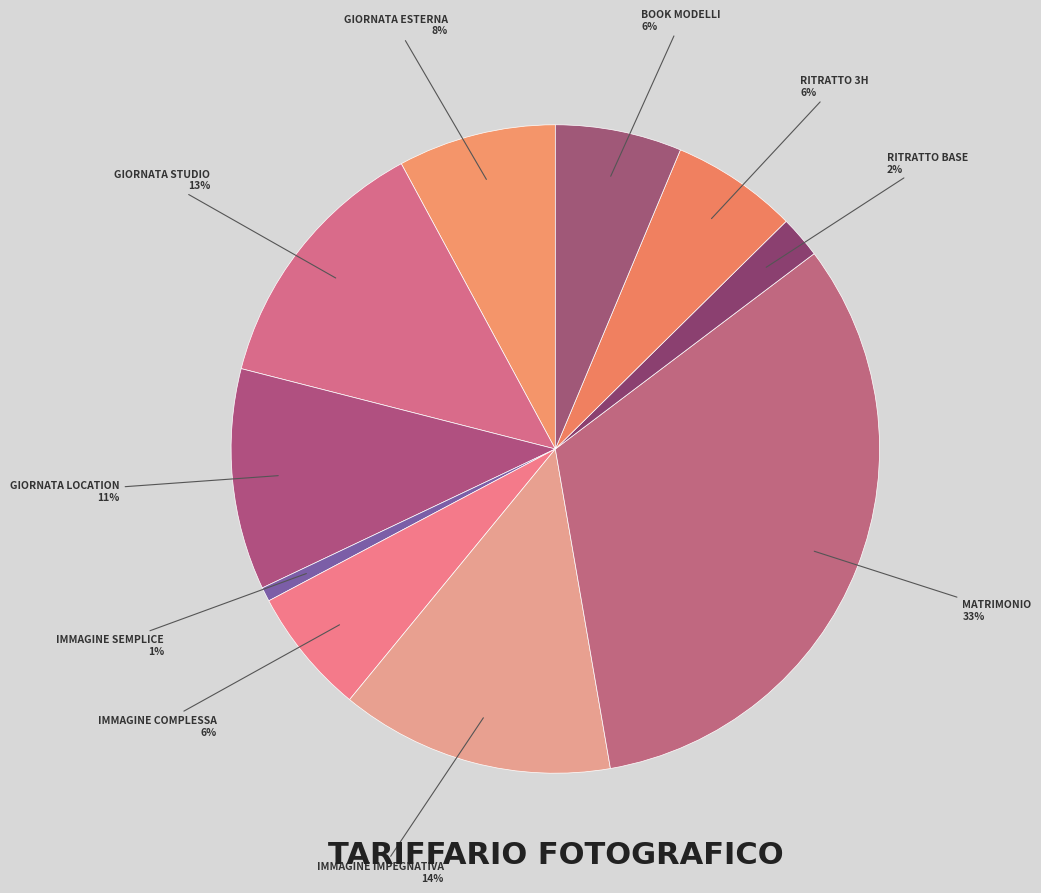

How many slices are in this pie chart?

10